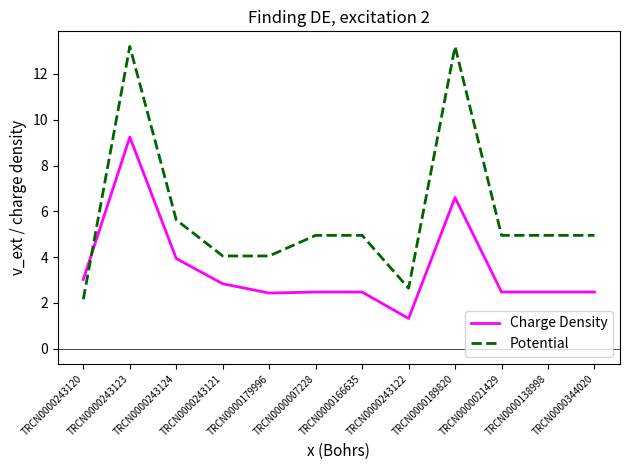

Which series has the largest total across all categories?

Potential